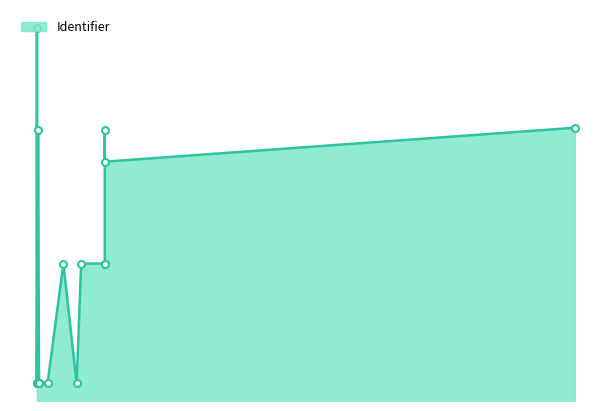

True or false: the data has more than 0 interior local peaks.

True